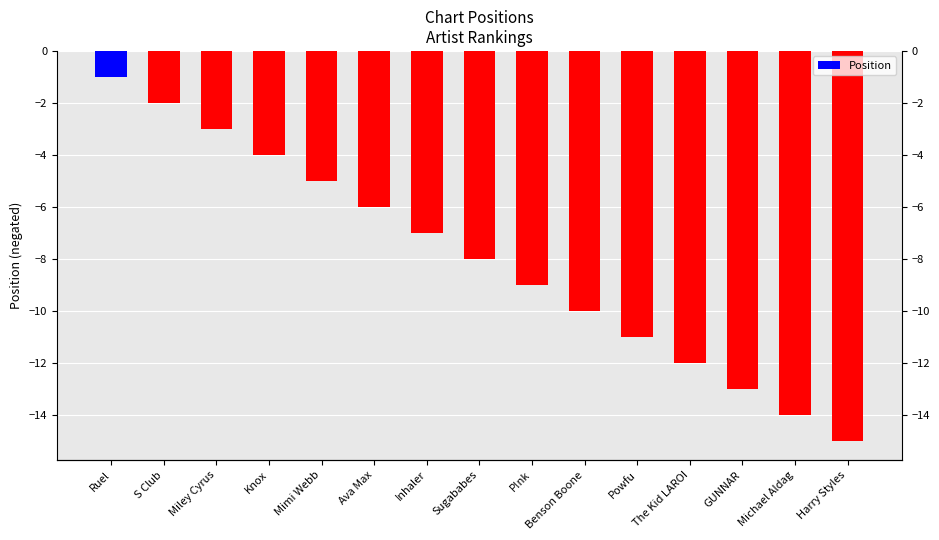

How many bars are there in total?

15